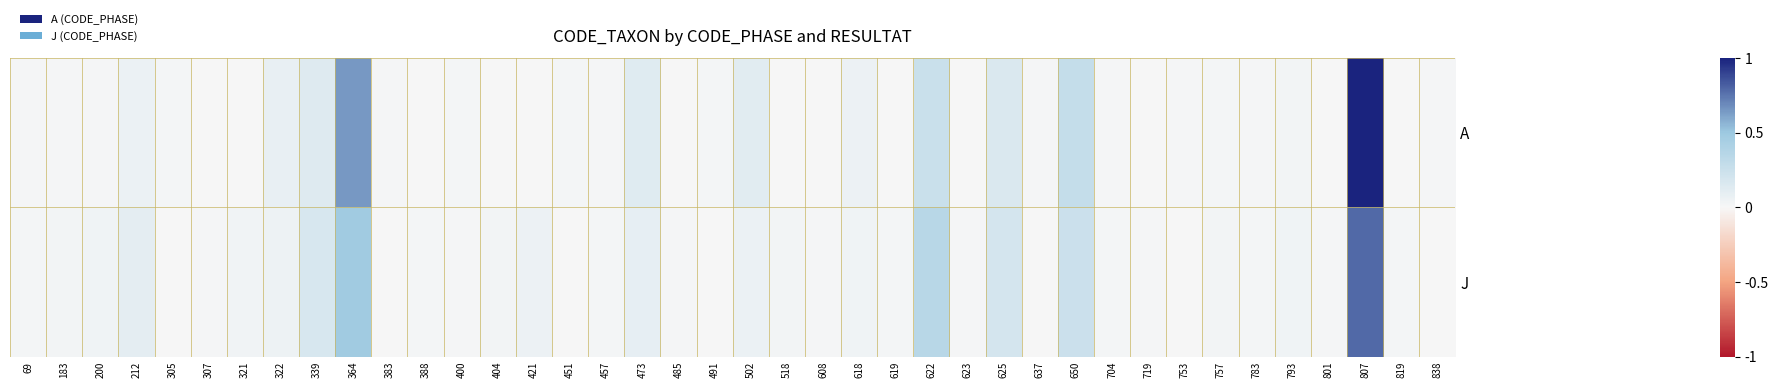

List the series in order of their overall mean, lowest first.

J, A